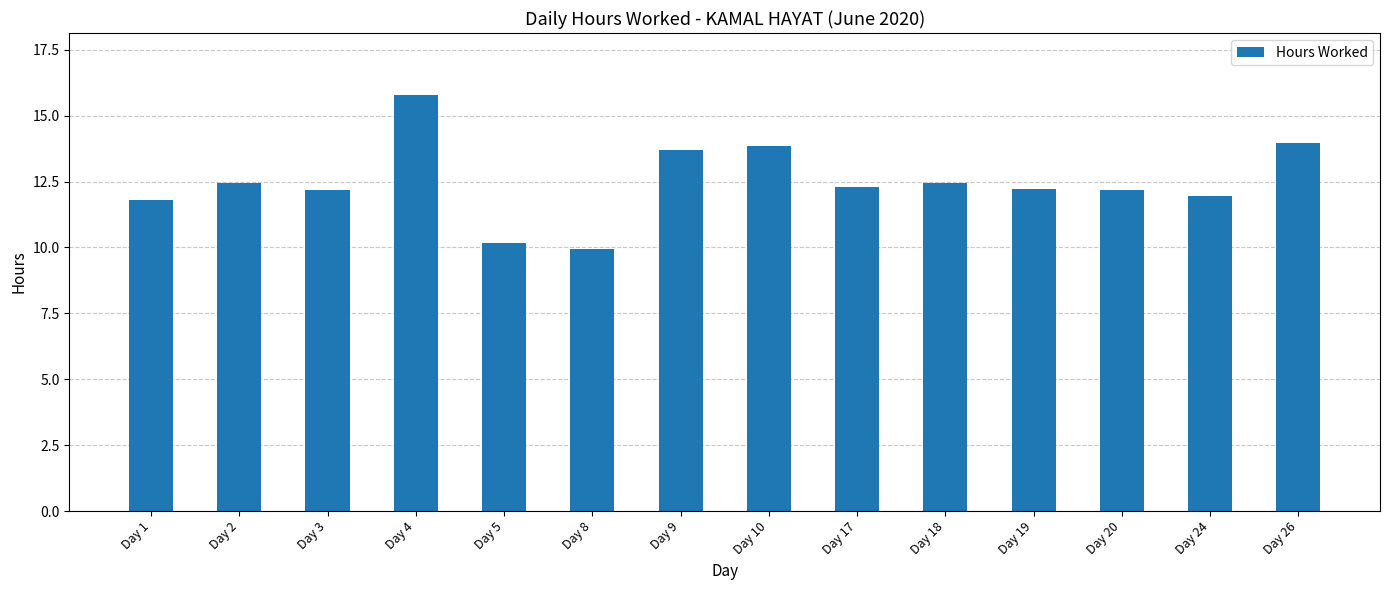

What value does the data have at Day 3?

12.2